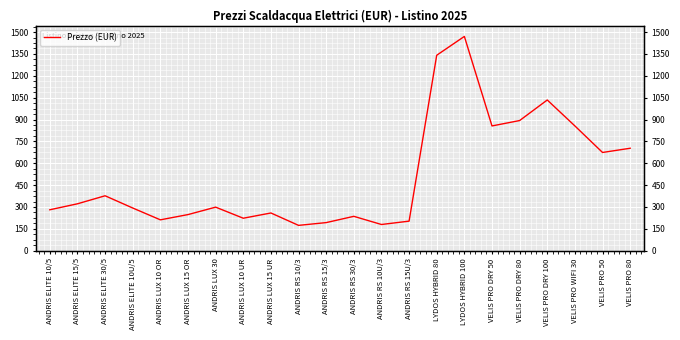

What is the approximate value at ANDRIS ELITE 15/5?

322